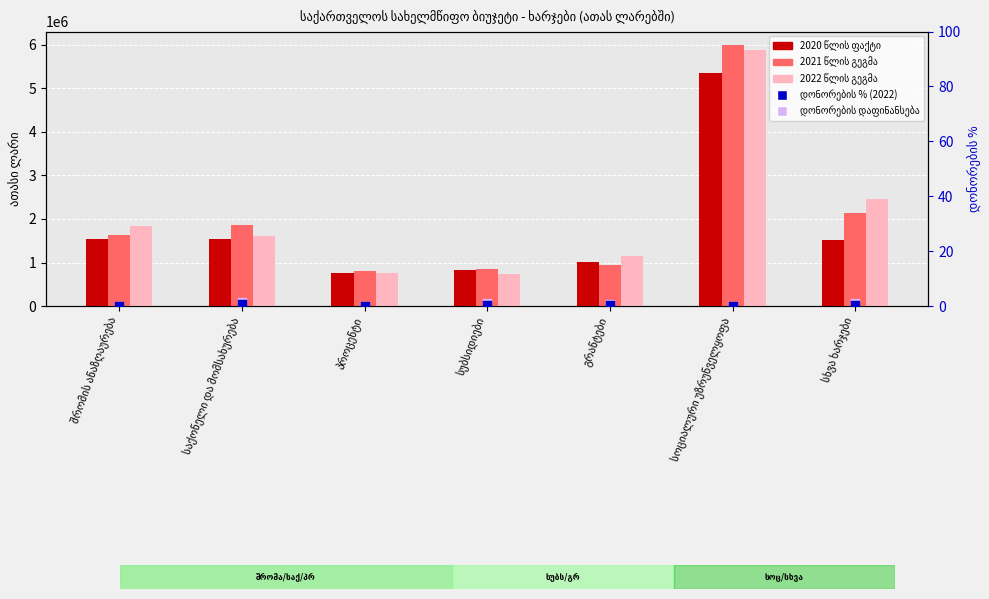

Which series contains the lowest Y value?

დონორების დაფინანსება